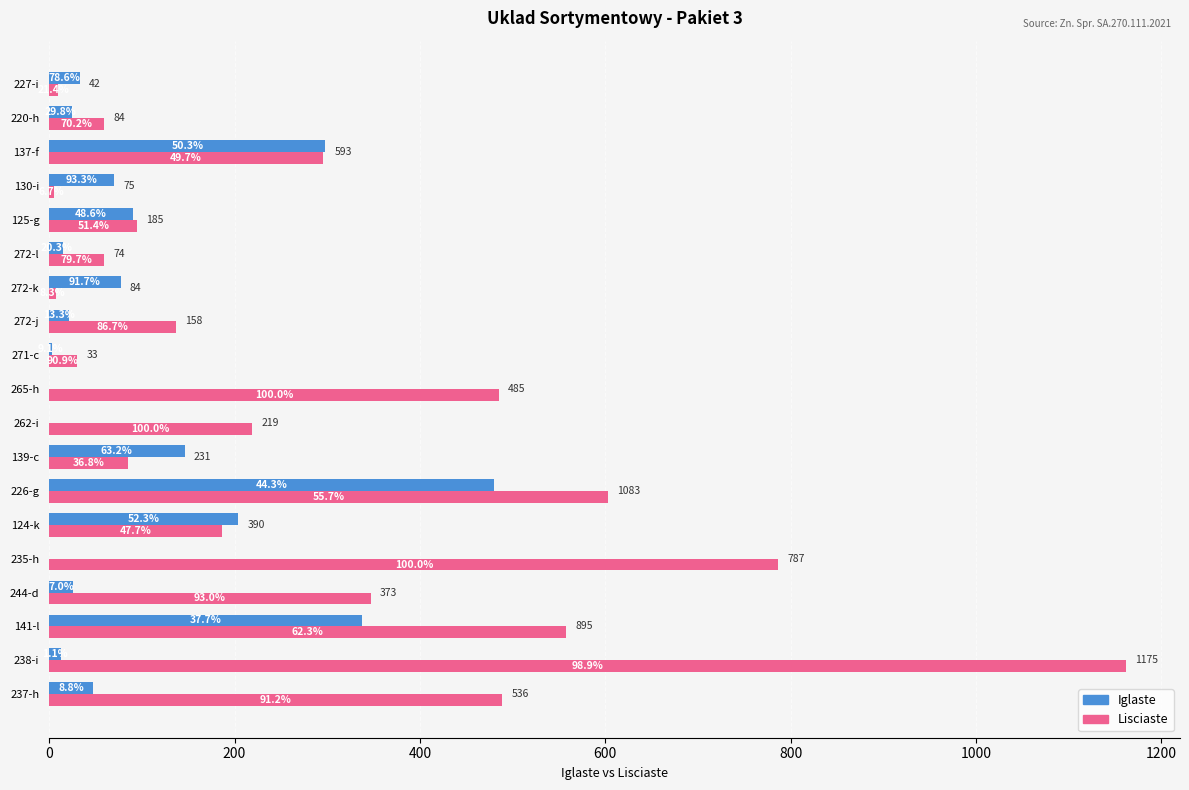

What are all the series names shown in the legend?

Iglaste, Lisciaste